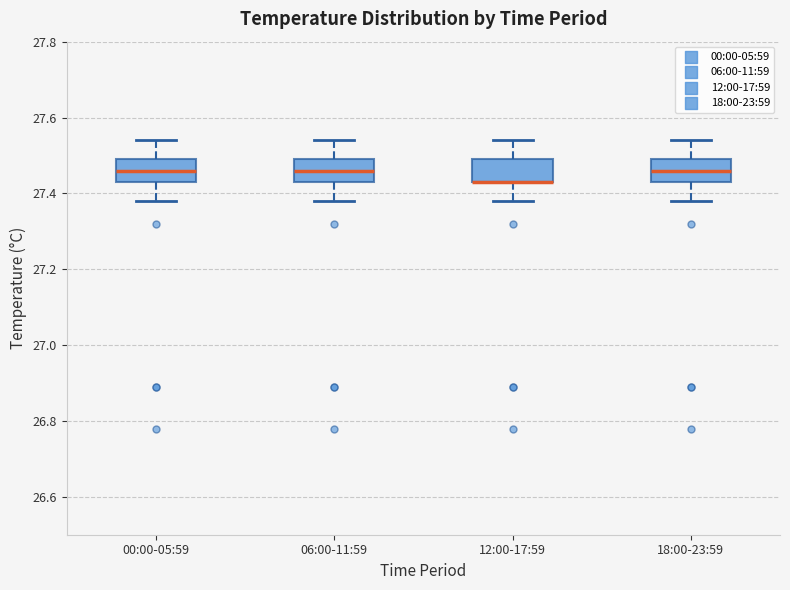

Reading left to right, read every box against the y-axis: the position of its median line, the range the box covers, and the ends of its whiskers. The values are not printed on the chart, so give them approximately, as read against the axis.

00:00-05:59: median 27.46, box 27.44 to 27.50, whiskers 27.38 to 27.54
06:00-11:59: median 27.46, box 27.44 to 27.50, whiskers 27.38 to 27.54
12:00-17:59: median 27.44 (drawn on the box's lower edge), box 27.44 to 27.50, whiskers 27.38 to 27.54
18:00-23:59: median 27.46, box 27.44 to 27.50, whiskers 27.38 to 27.54